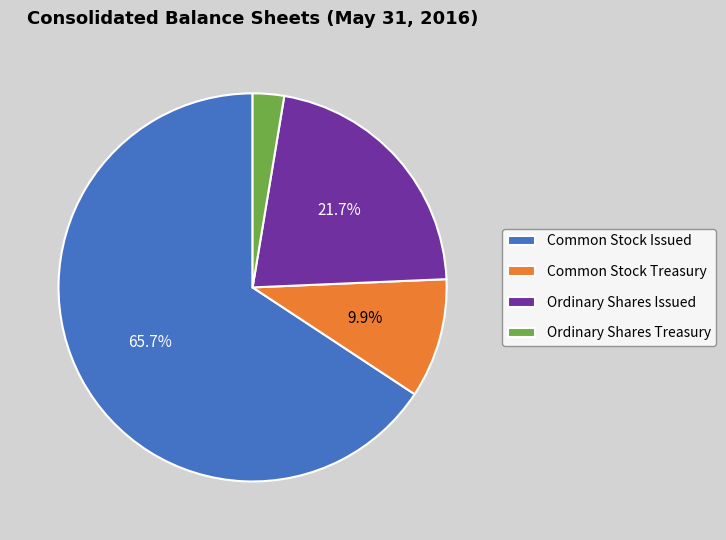

Between Ordinary Shares Issued and Common Stock Issued, which is larger?

Common Stock Issued